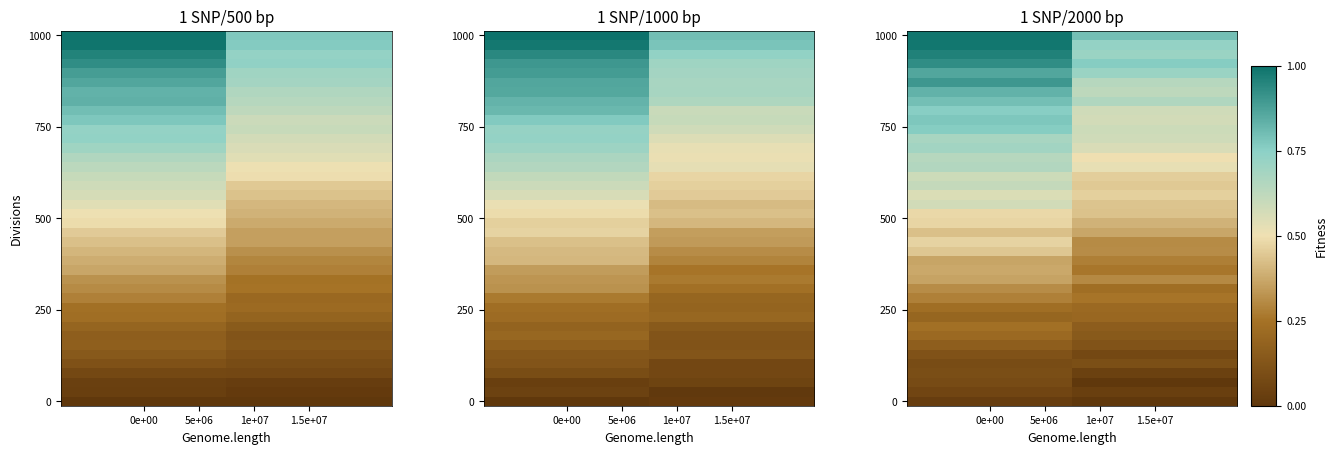

Which has a higher value, 0e+00 or 1.5e+07?

0e+00